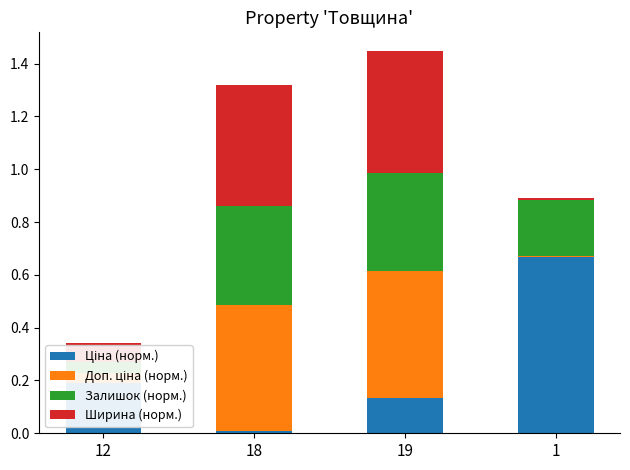

Between 1 and 19, which is larger?

1